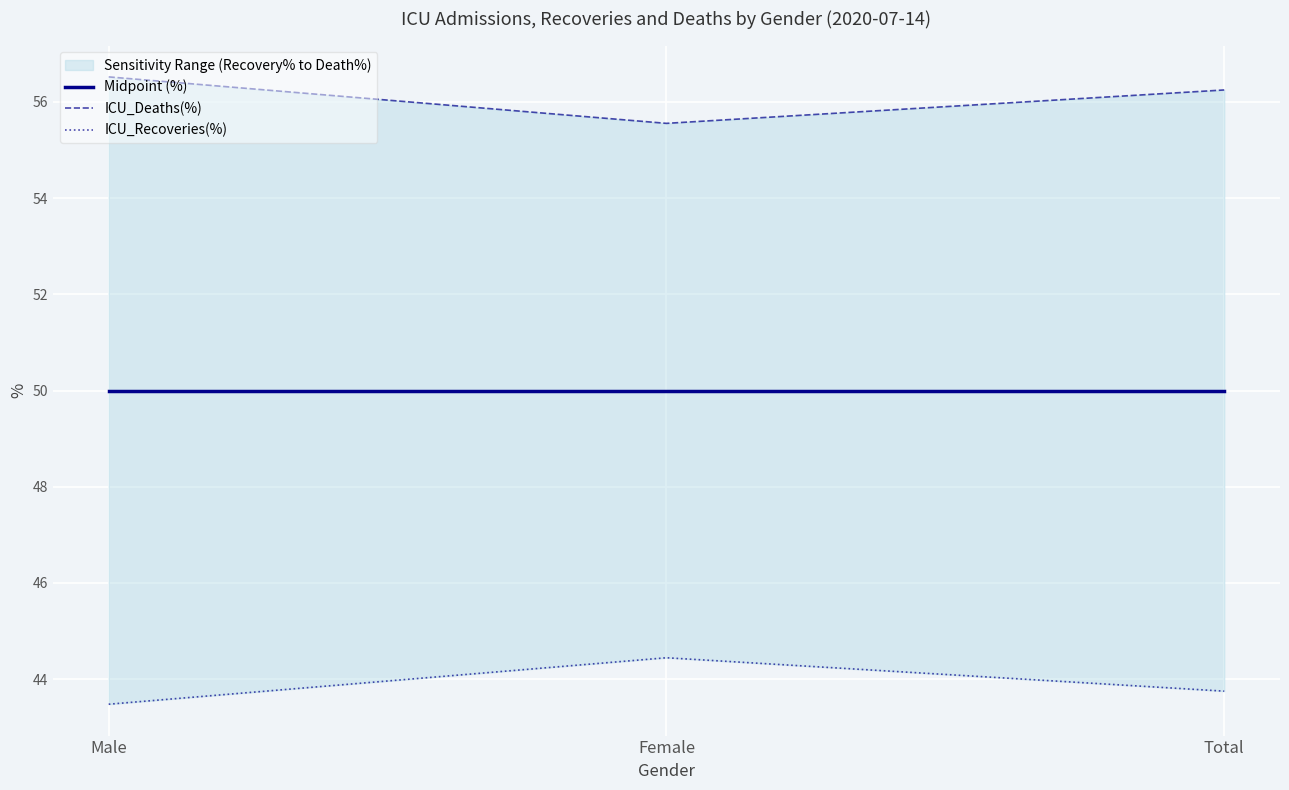

At which label is ICU_Recoveries(%) closest to 43?

Male